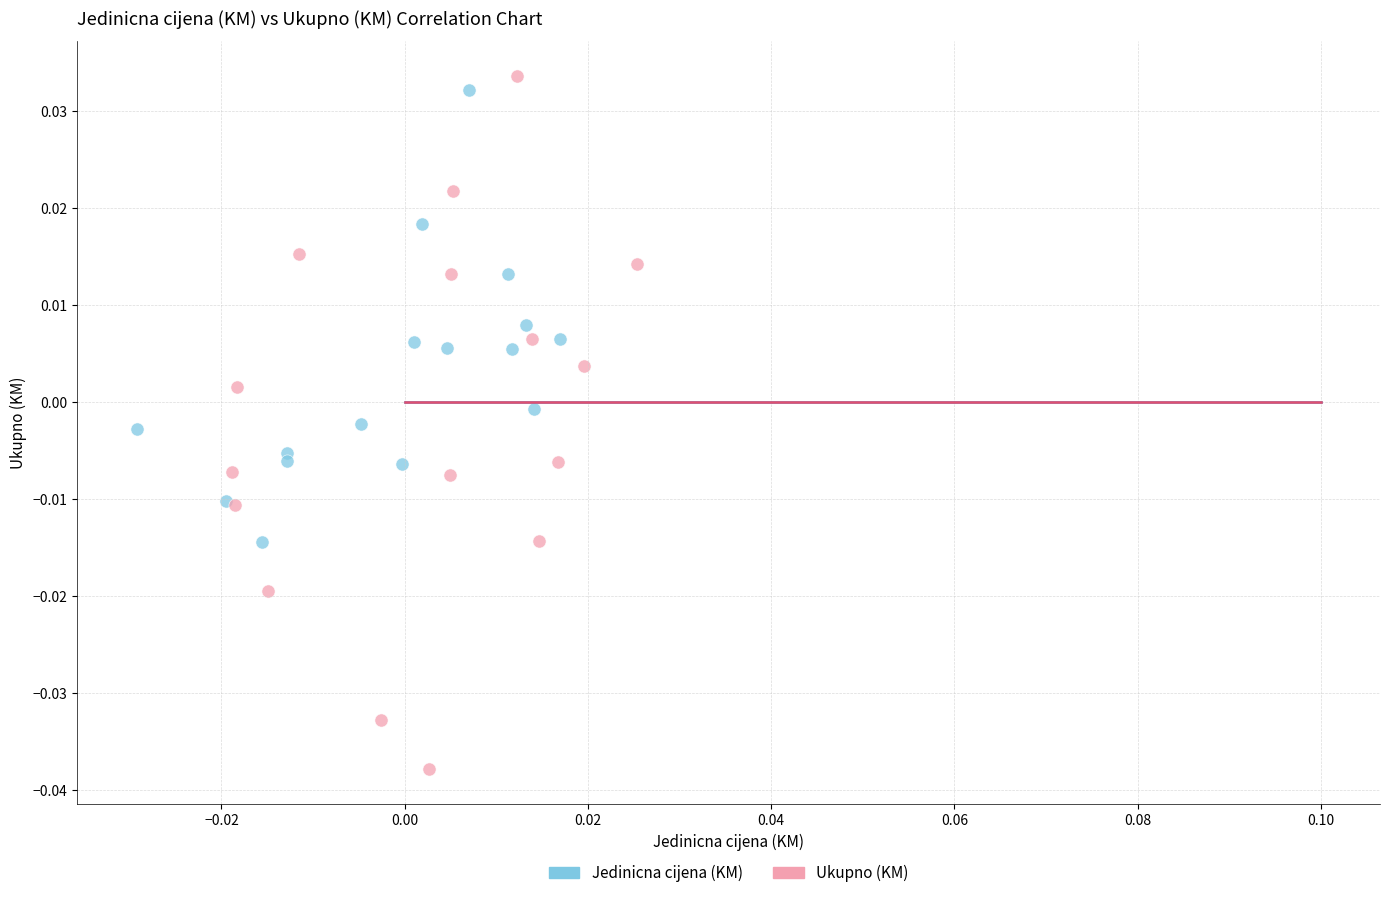

Which series reaches the minimum Y coordinate?

Ukupno (KM)